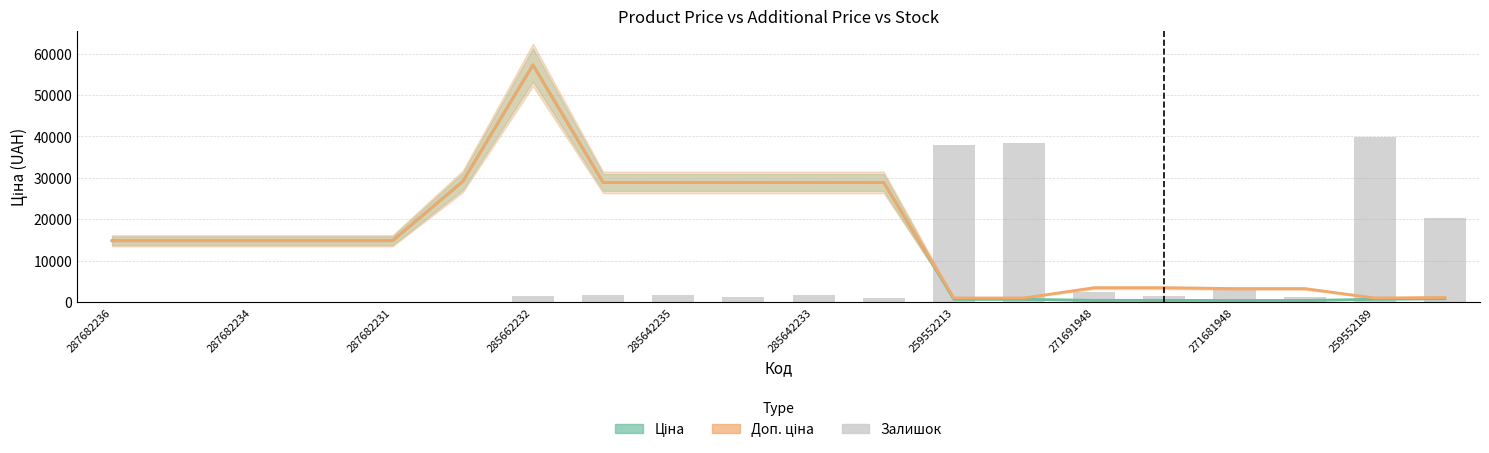

What is the difference between the second highest and second lowest values in the Ціна series?

28744.1